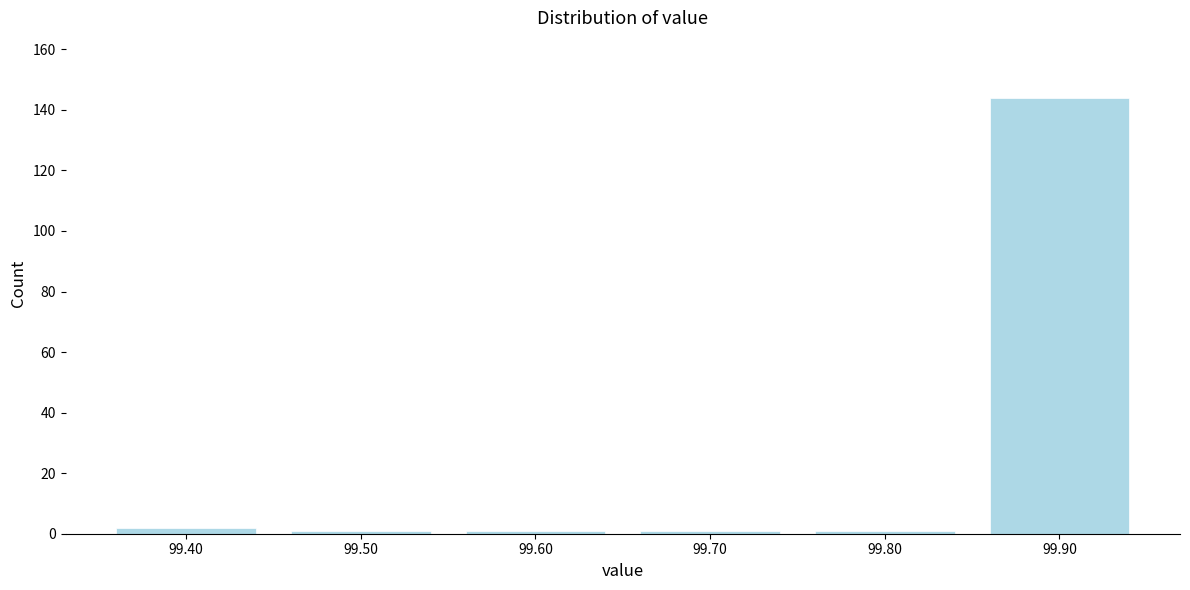

Reading right to left, extract all data points from this chart.

144	1	1	1	1	2